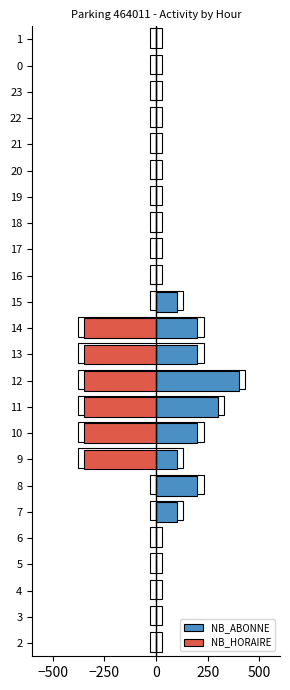

Reading left to right, what are all the values shown in this chart?

NB_ABONNE: 0	0	0	0	0	100	200	100	200	300	400	200	200	100	0	0	0	0	0	0	0	0	0	0
NB_HORAIRE: 0	0	0	0	0	0	0	-350	-350	-350	-350	-350	-350	0	0	0	0	0	0	0	0	0	0	0